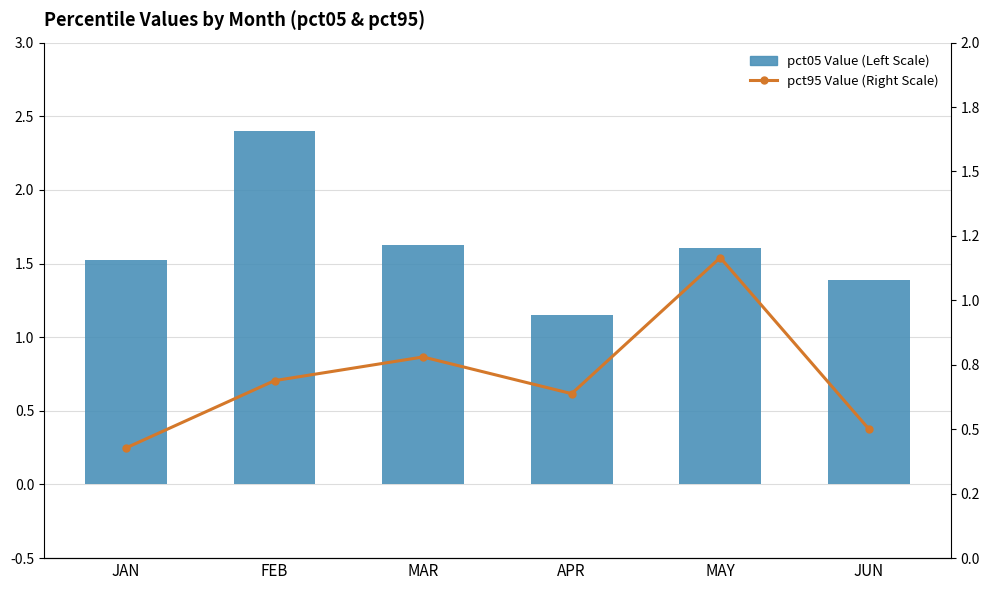

True or false: pct95 Value (Right Scale) has a value of 1.2 at MAY.

True